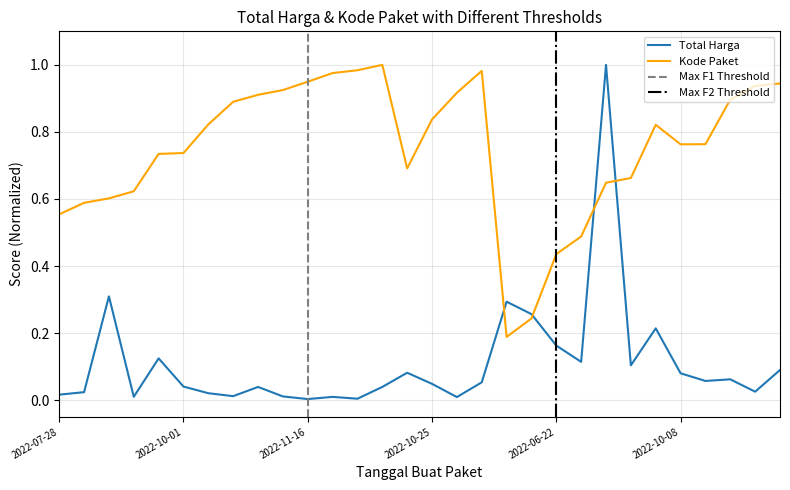

The value of Total Harga at 2022-10-21 is 0.2. True or false?

True